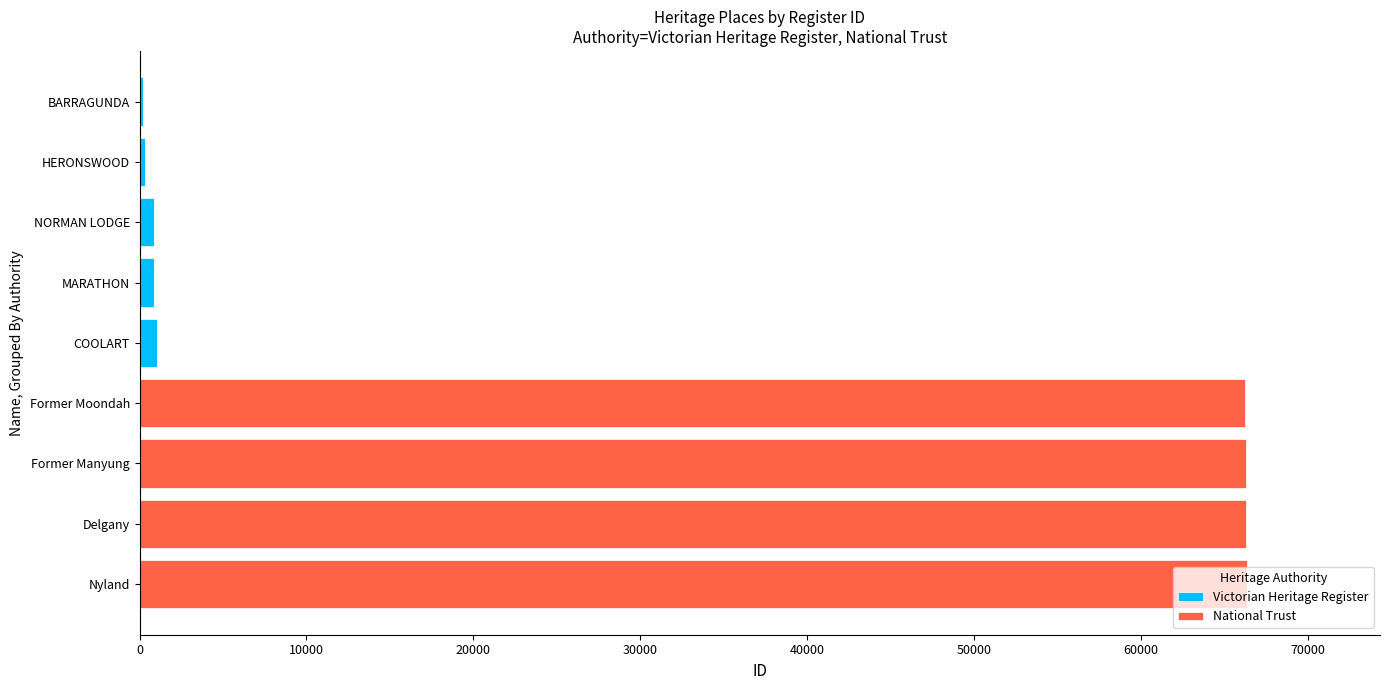

What is the total value across all series at Nyland?

66363